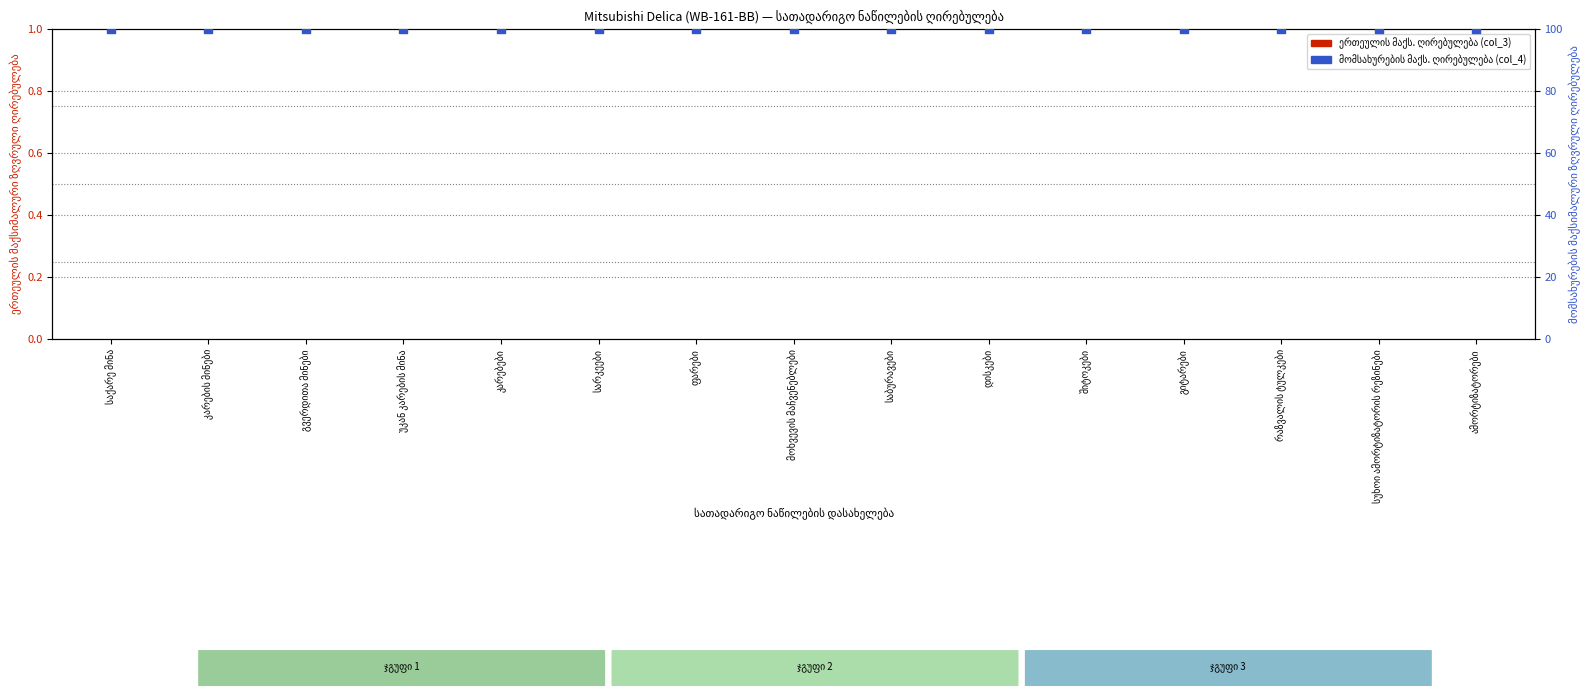

At which category is the sum across all series the highest?

საქარე მინა